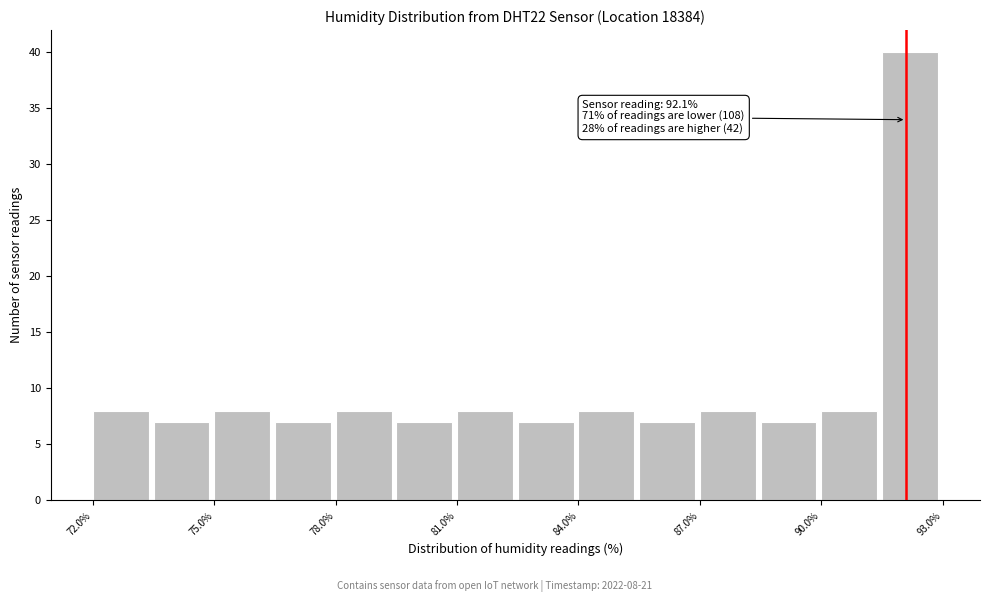

Read against the x-axis, roughly where is the centre of the tallest bar?

92.0